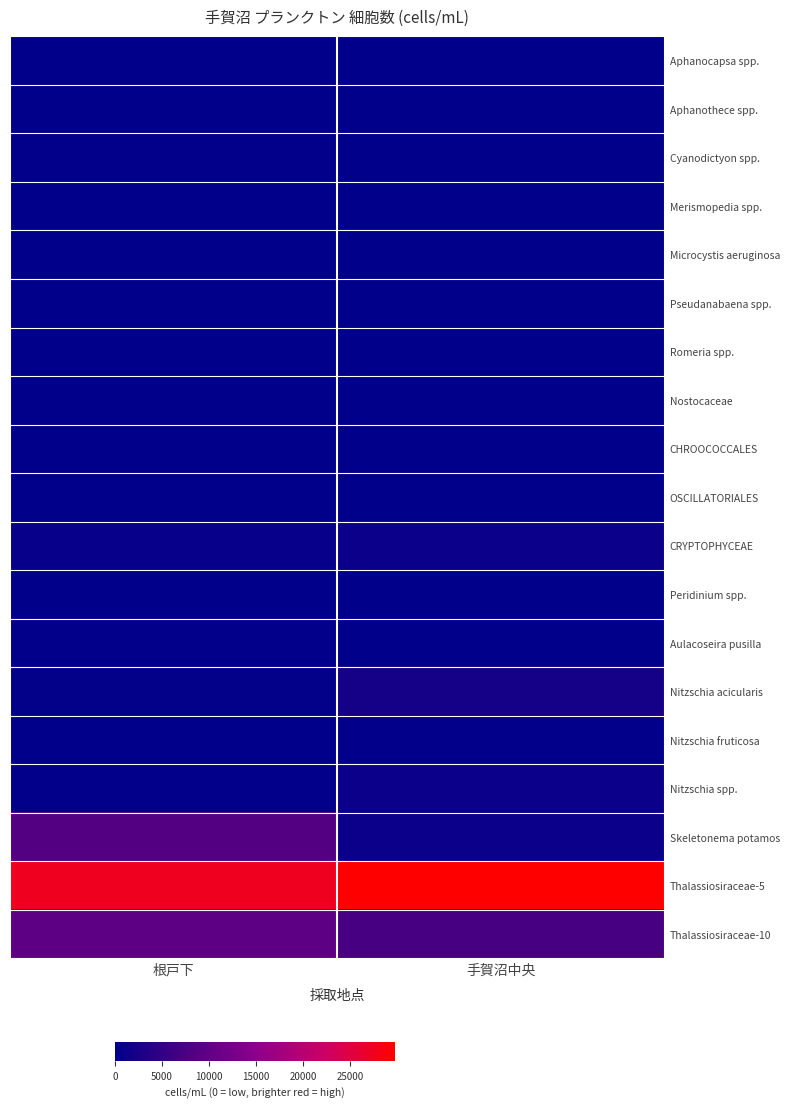

Reading left to right, transcribe all the data shown in this chart.

Aphanocapsa spp.: 根戸下=50	手賀沼中央=150
Aphanothece spp.: 根戸下=25	手賀沼中央=0
Cyanodictyon spp.: 根戸下=275	手賀沼中央=50
Merismopedia spp.: 根戸下=25	手賀沼中央=100
Microcystis aeruginosa: 根戸下=0	手賀沼中央=125
Pseudanabaena spp.: 根戸下=25	手賀沼中央=25
Romeria spp.: 根戸下=25	手賀沼中央=75
Nostocaceae: 根戸下=0	手賀沼中央=0
CHROOCOCCALES: 根戸下=50	手賀沼中央=50
OSCILLATORIALES: 根戸下=150	手賀沼中央=75
CRYPTOPHYCEAE: 根戸下=800	手賀沼中央=1050
Peridinium spp.: 根戸下=75	手賀沼中央=50
Aulacoseira pusilla: 根戸下=275	手賀沼中央=75
Nitzschia acicularis: 根戸下=400	手賀沼中央=2200
Nitzschia fruticosa: 根戸下=100	手賀沼中央=300
Nitzschia spp.: 根戸下=250	手賀沼中央=1050
Skeletonema potamos: 根戸下=8400	手賀沼中央=1150
Thalassiosiraceae-5: 根戸下=27500	手賀沼中央=29750
Thalassiosiraceae-10: 根戸下=9750	手賀沼中央=7250